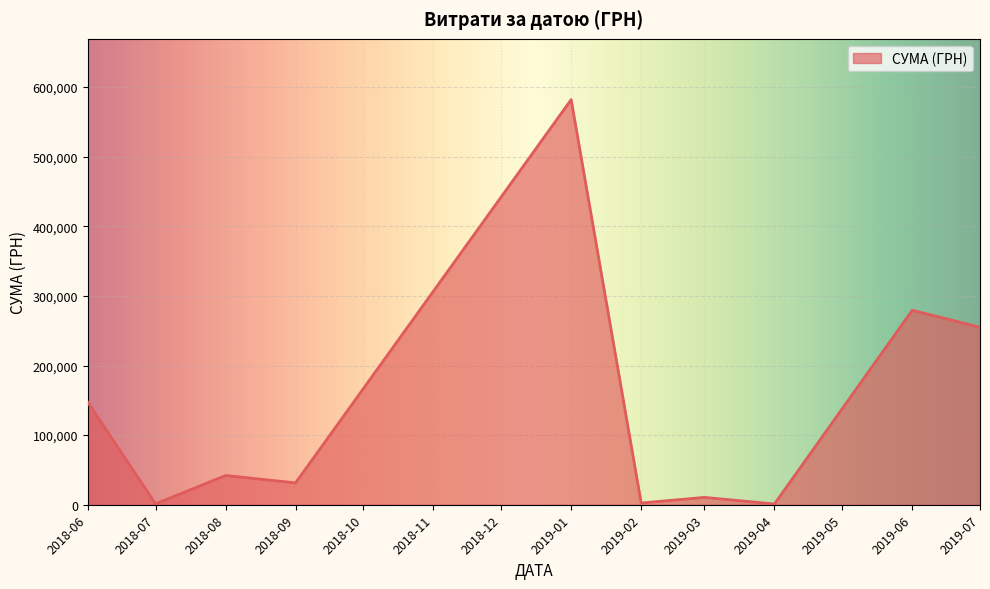

The value at 2019-01 is 325178.3. True or false?

False